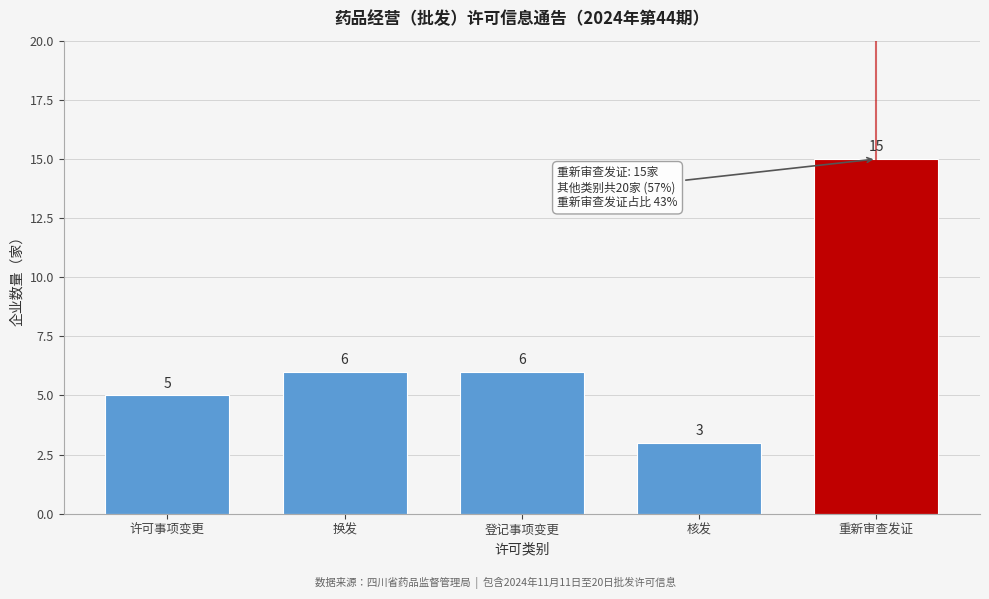

Reading left to right, what are all the values shown in this chart?

许可事项变更=5	换发=6	登记事项变更=6	核发=3	重新审查发证=15